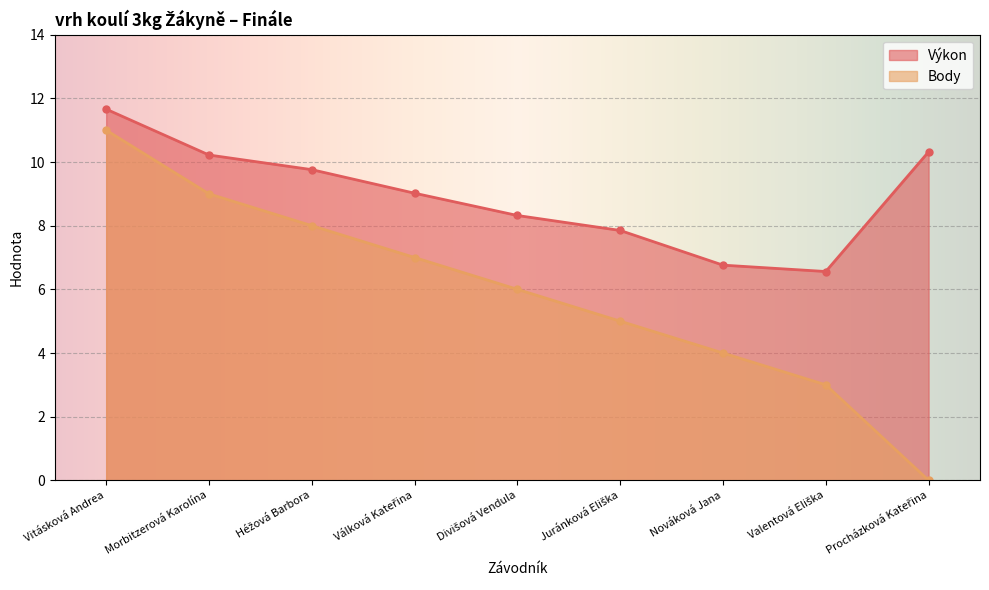

How many data points in Body are less than 6?

4